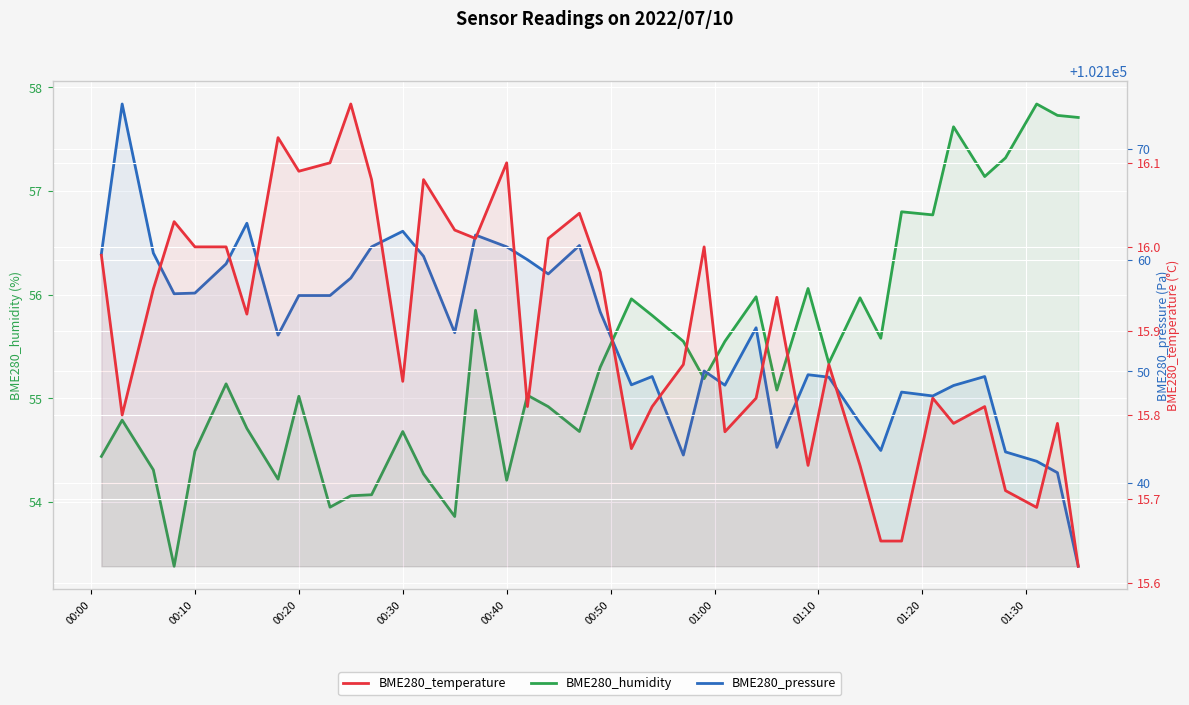

How many values in the BME280_humidity series exceed 55?

24